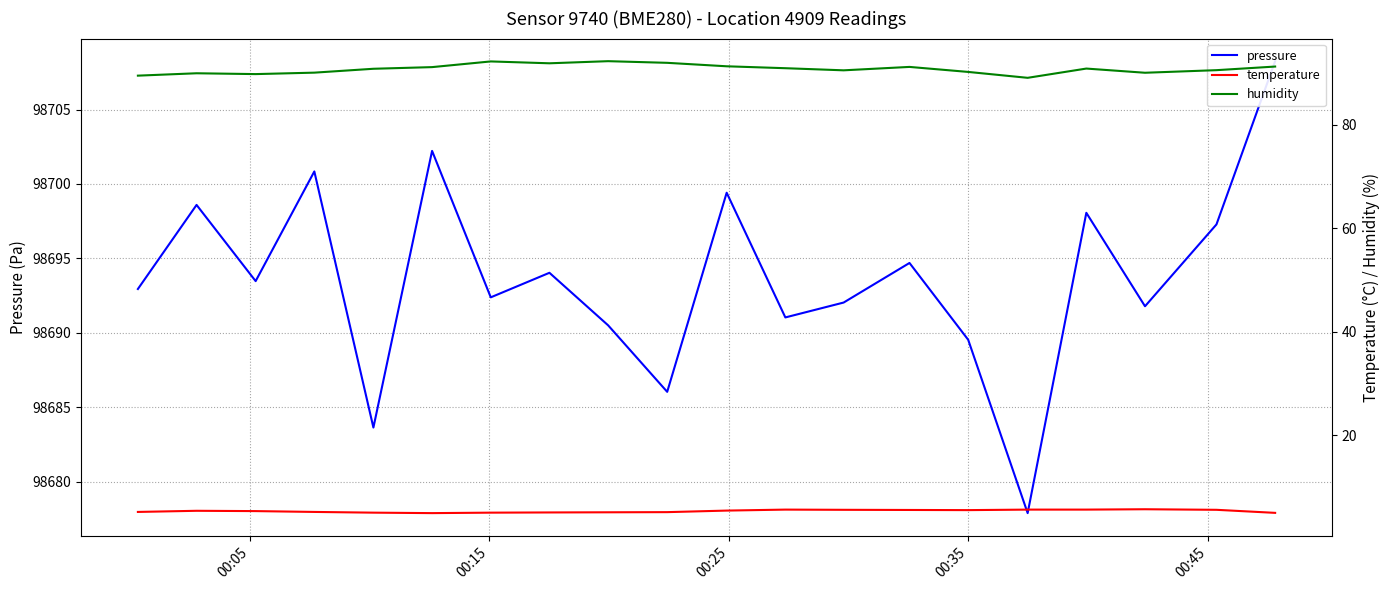

Is this an area chart (filled region under the line)?

No